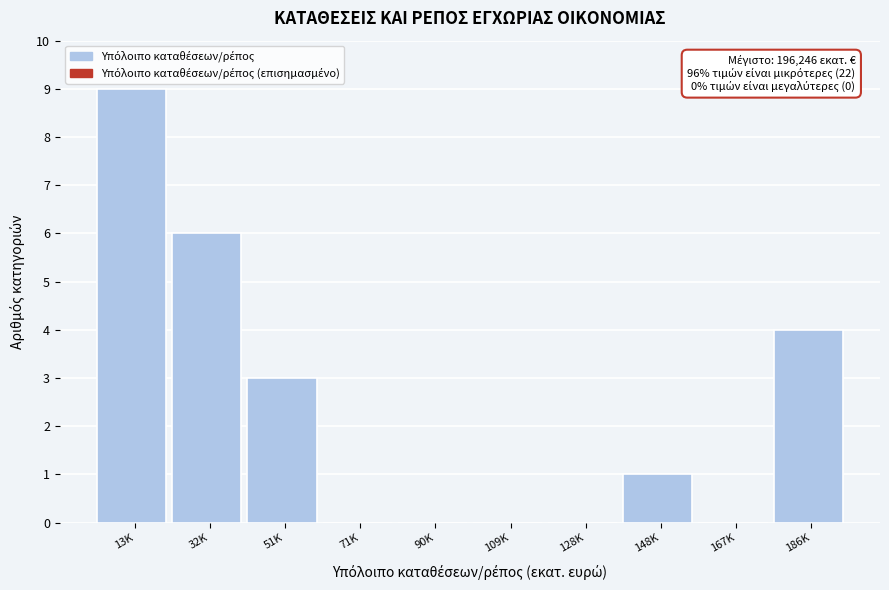

Reading right to left, extract all data points from this chart.

186K=4	167K=0	148K=1	128K=0	109K=0	90K=0	71K=0	51K=3	32K=6	13K=9